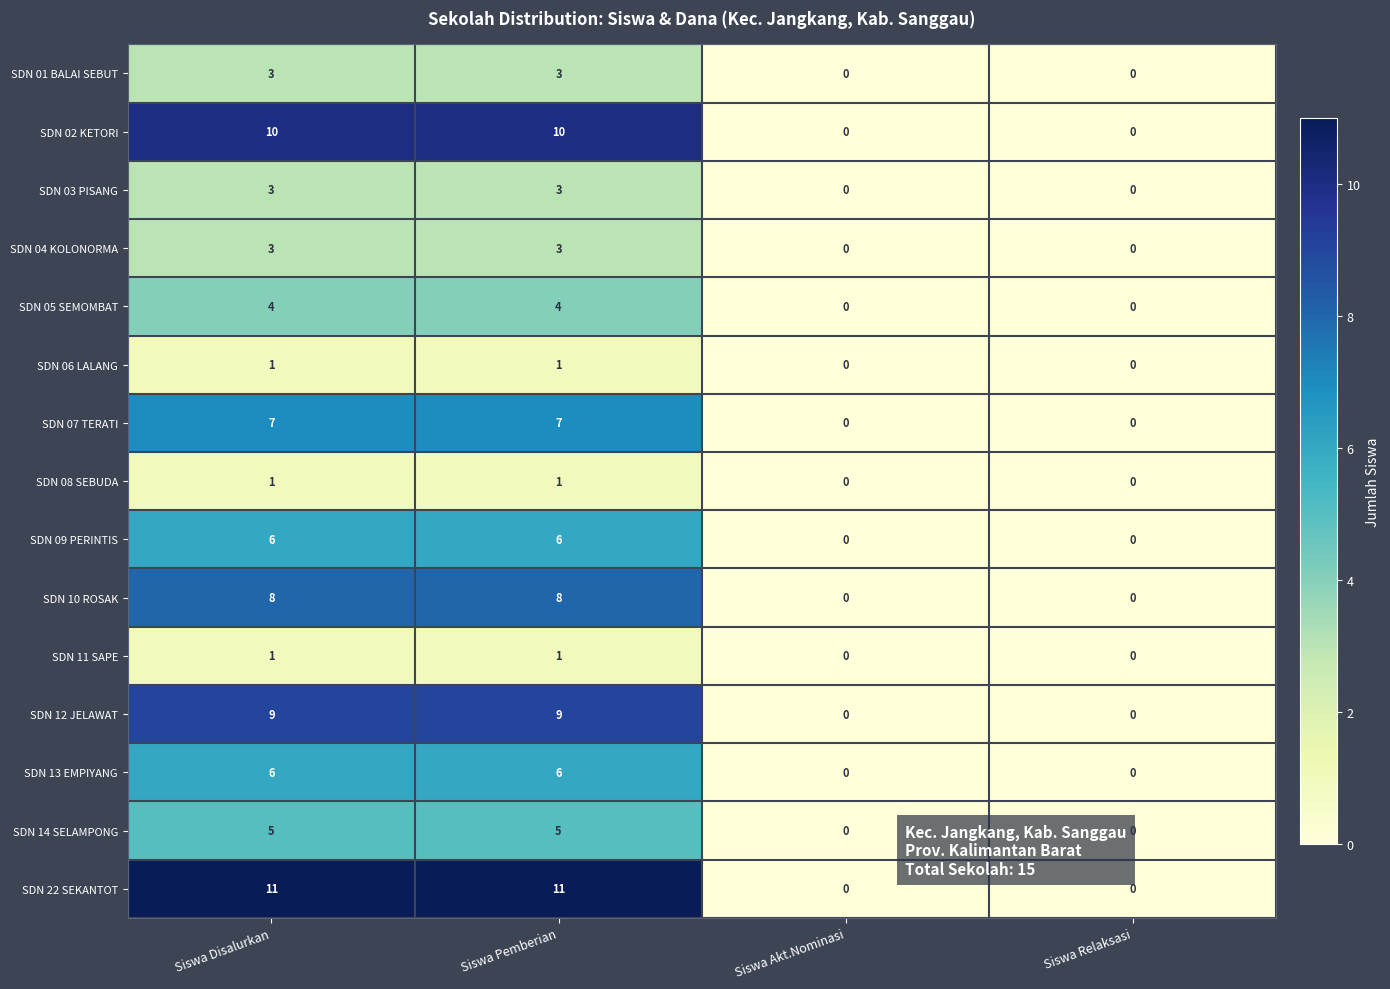

What is the maximum value shown in the chart?

11